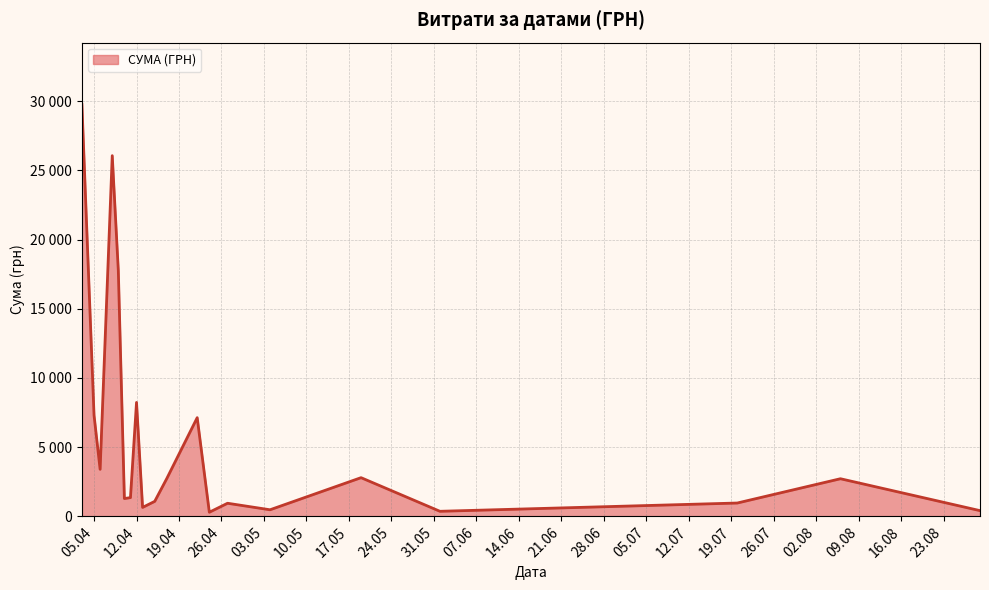

What is the difference between the maximum and minimum values?

29746.5